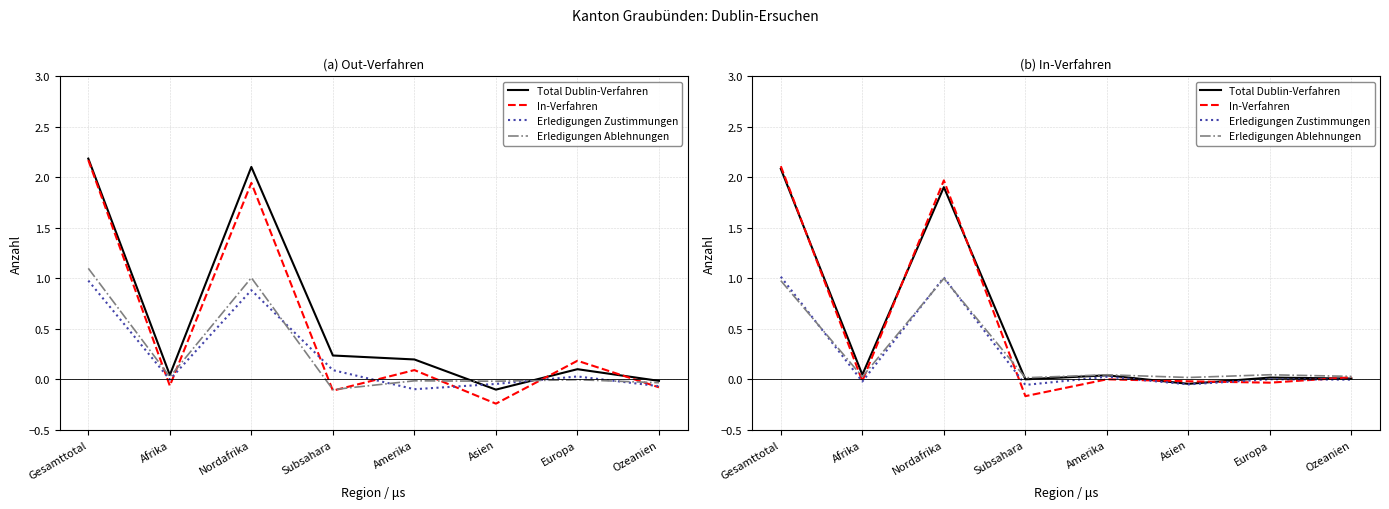

What is the maximum value shown in the chart?

2.1